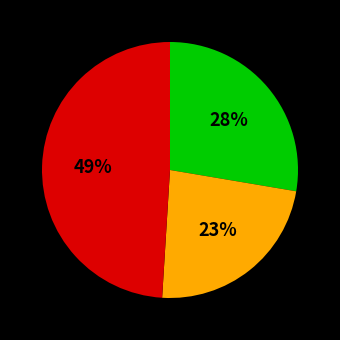

Does any single category account for the majority?

No